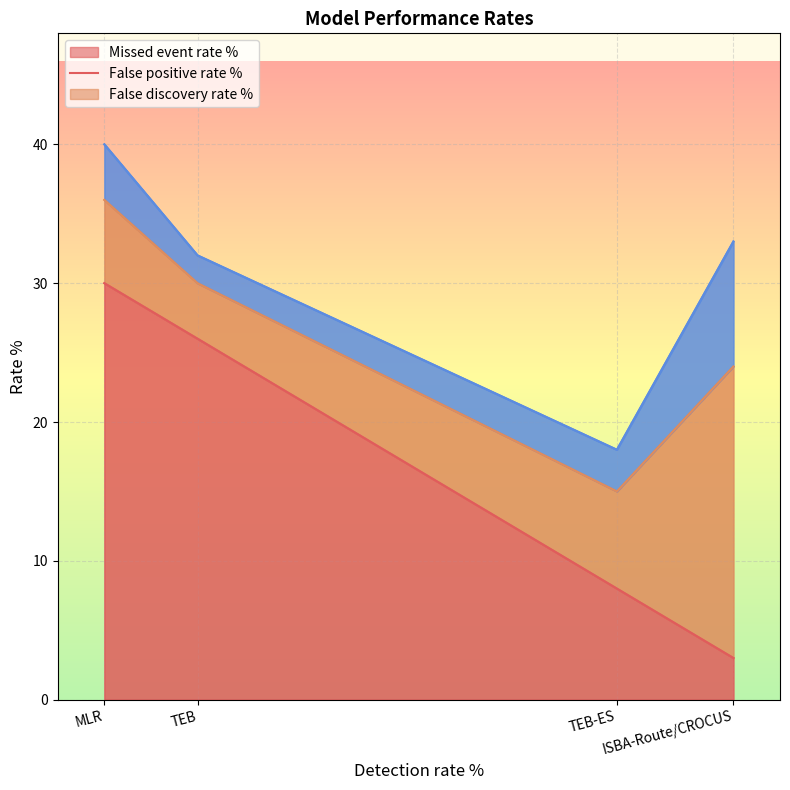

What is the lowest value of the Missed event rate % series?

3